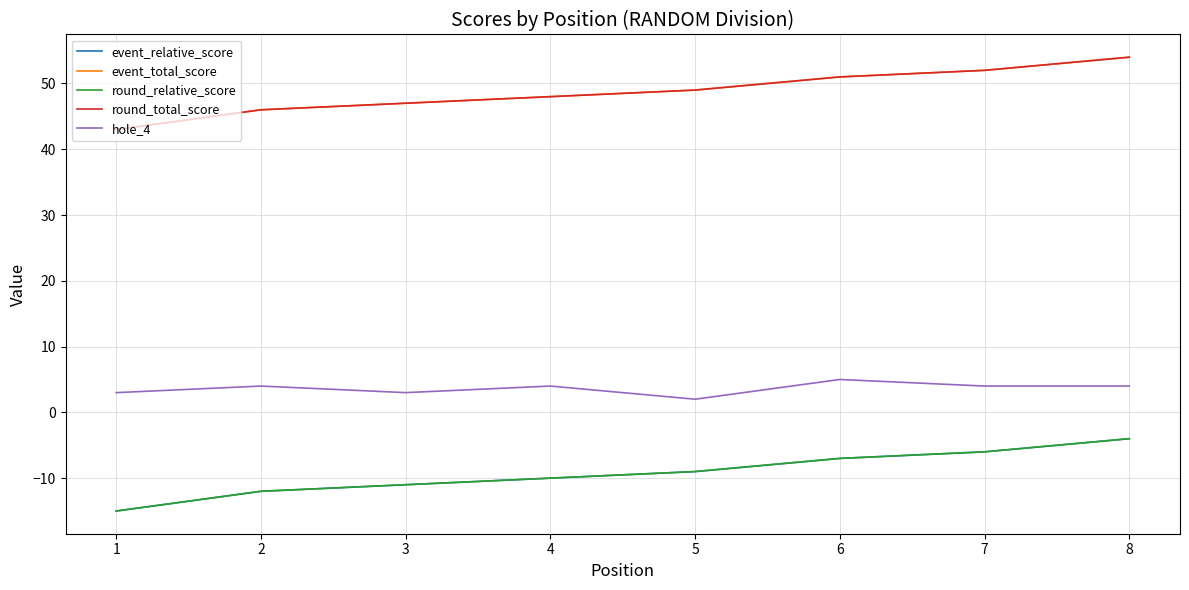

Does the chart have visible grid lines?

Yes